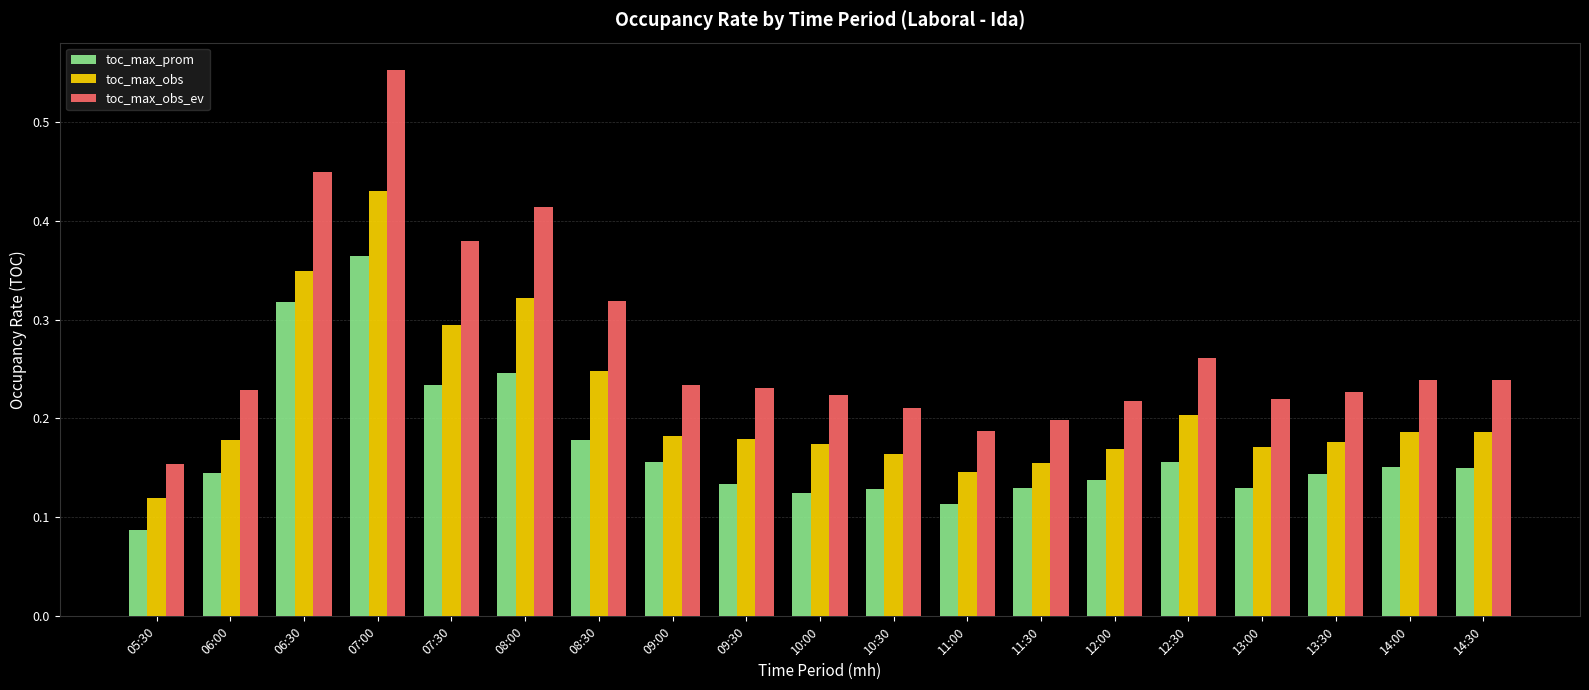

How many groups of bars are there?

19